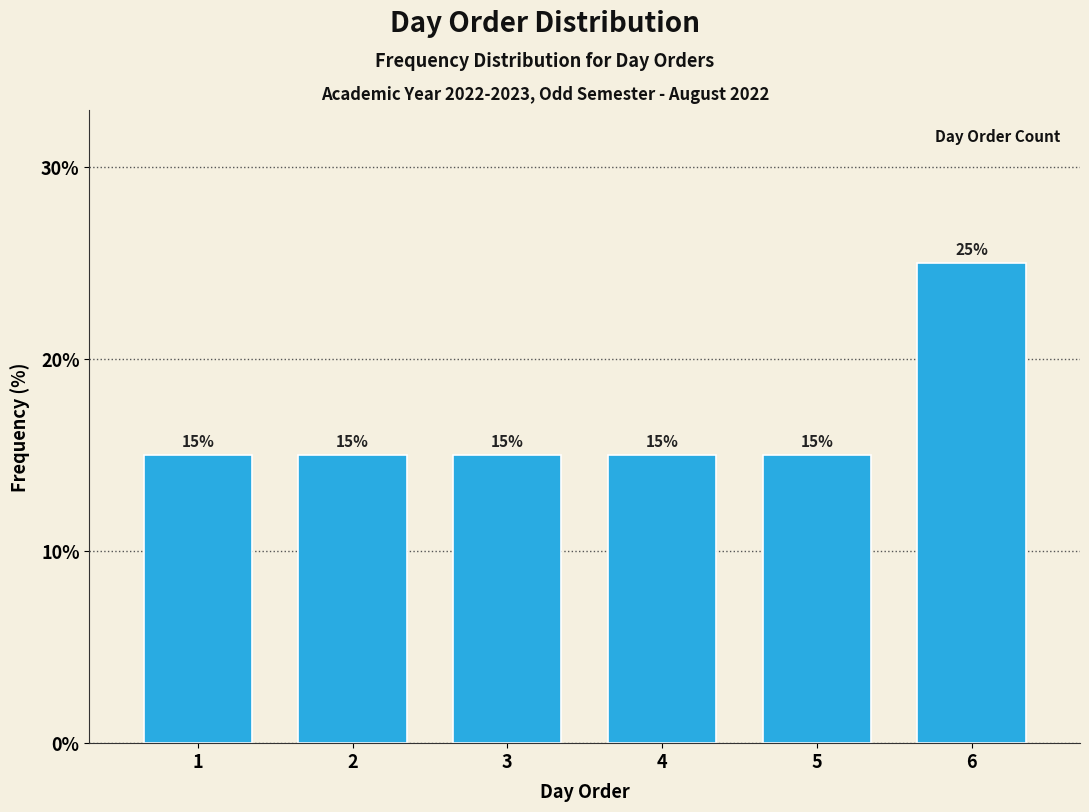

Reading right to left, transcribe all the data shown in this chart.

6=25	5=15	4=15	3=15	2=15	1=15